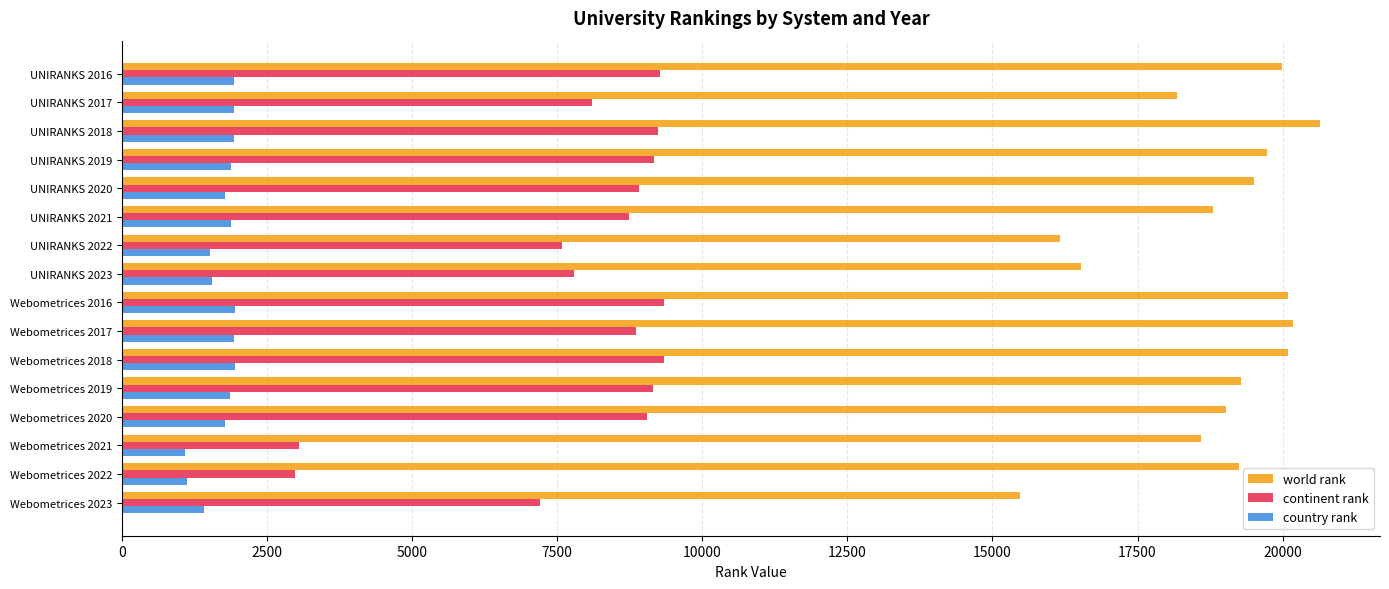

Between Webometrices 2020 and Webometrices 2023, which series saw the biggest shift?

world rank